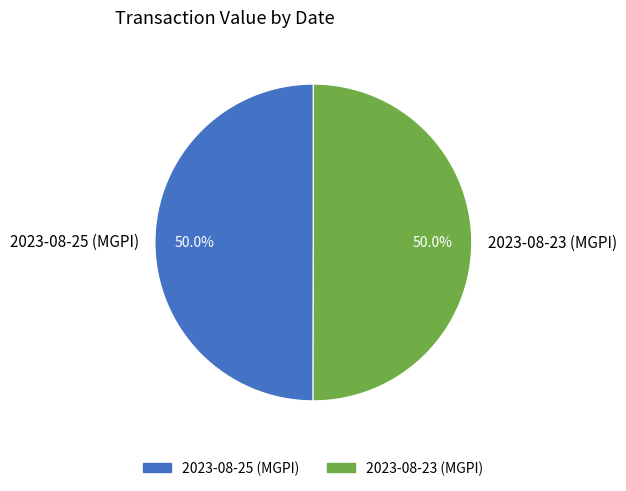

Combined, do 2023-08-25 (MGPI) and 2023-08-23 (MGPI) account for over 50%?

Yes